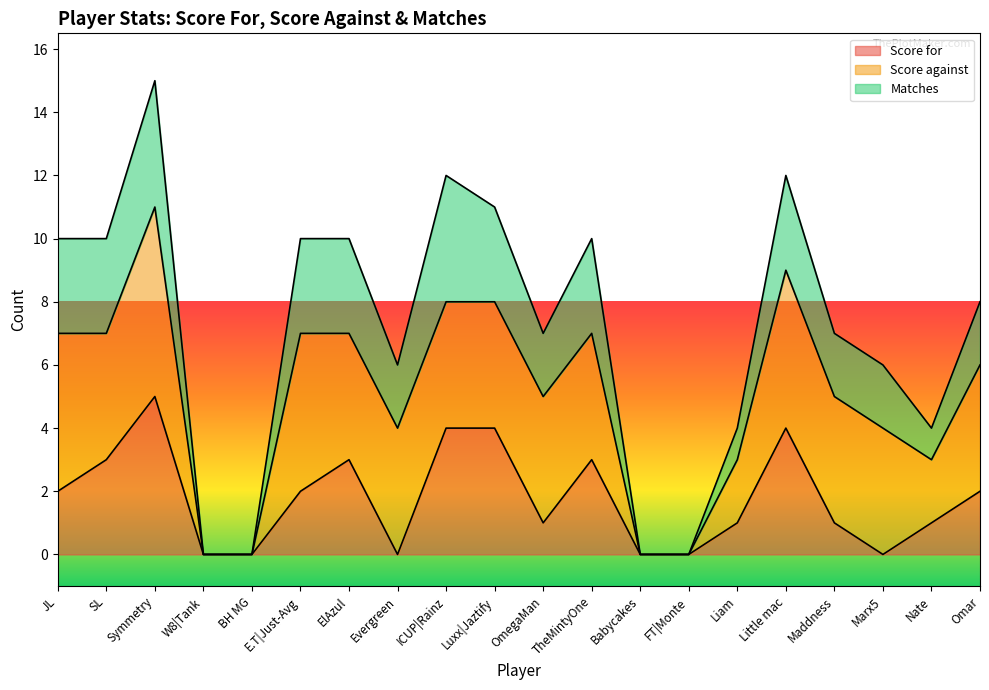

At how many categories does at least one series exceed 4?

14